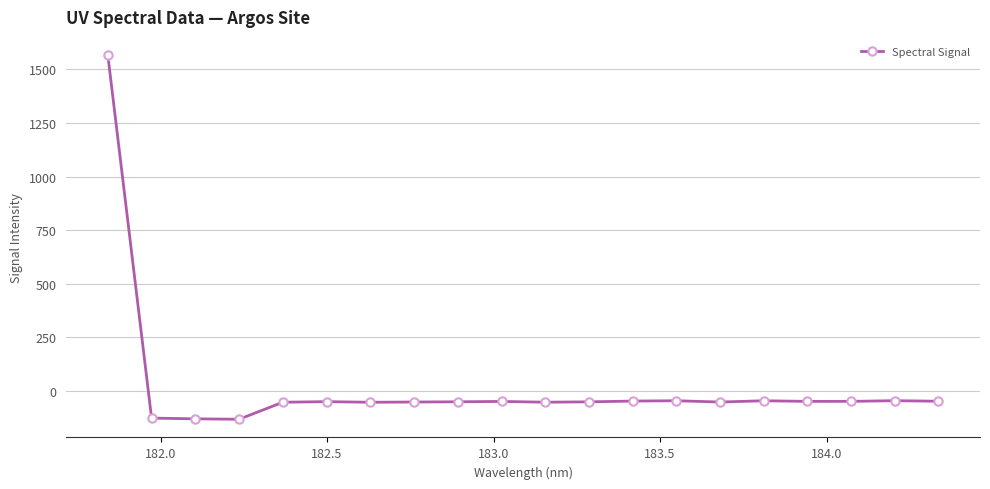

What is the smallest value displayed?

-133.2